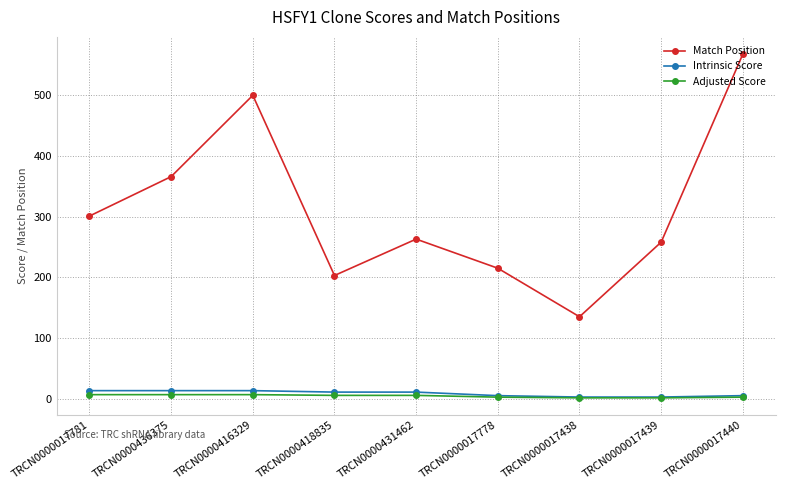

What is the total value across all series at TRCN0000017440?

575.4